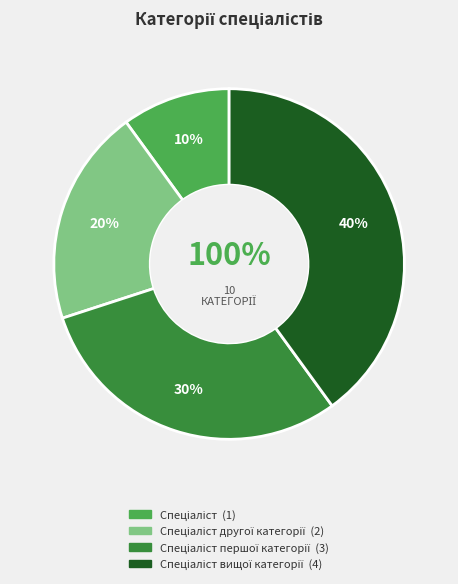

Approximately how many times larger is the value at Спеціаліст compared to Спеціаліст другої категорії?

0.5